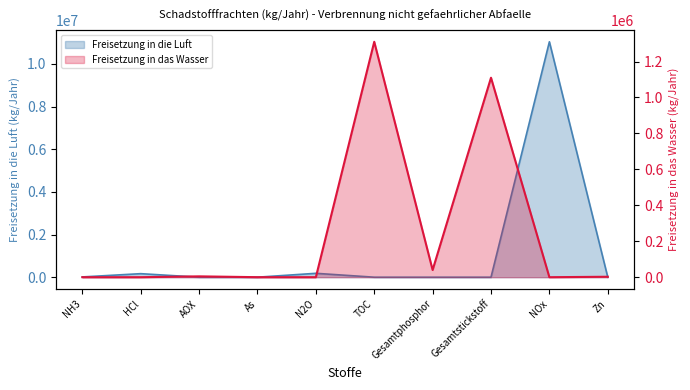

Which series has the widest spread of values?

Freisetzung in die Luft